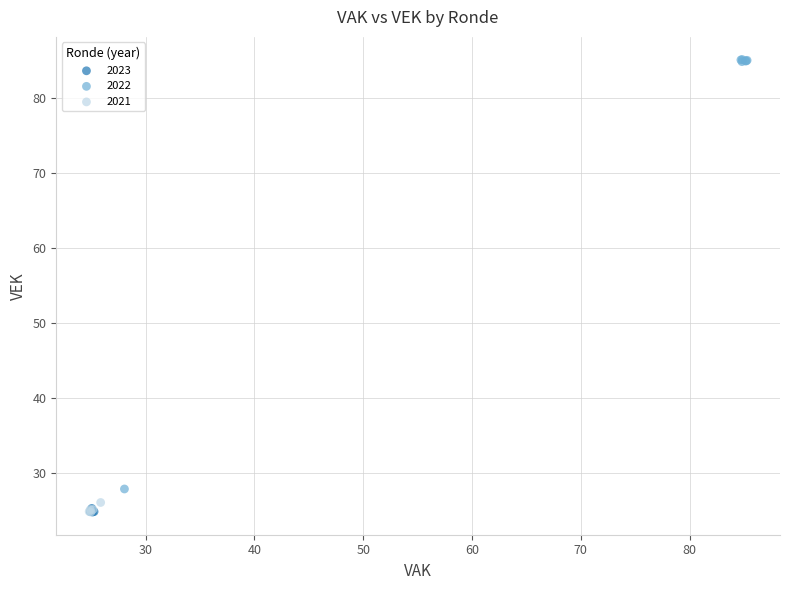

Which series contains the highest Y value?

2022